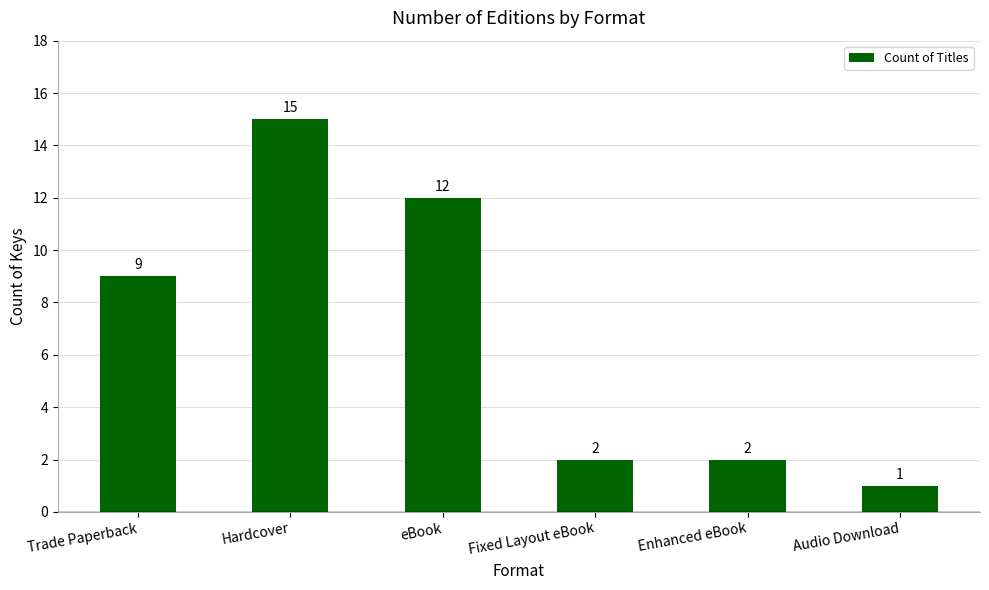

The chart shows a value of 1 at Enhanced eBook. True or false?

False